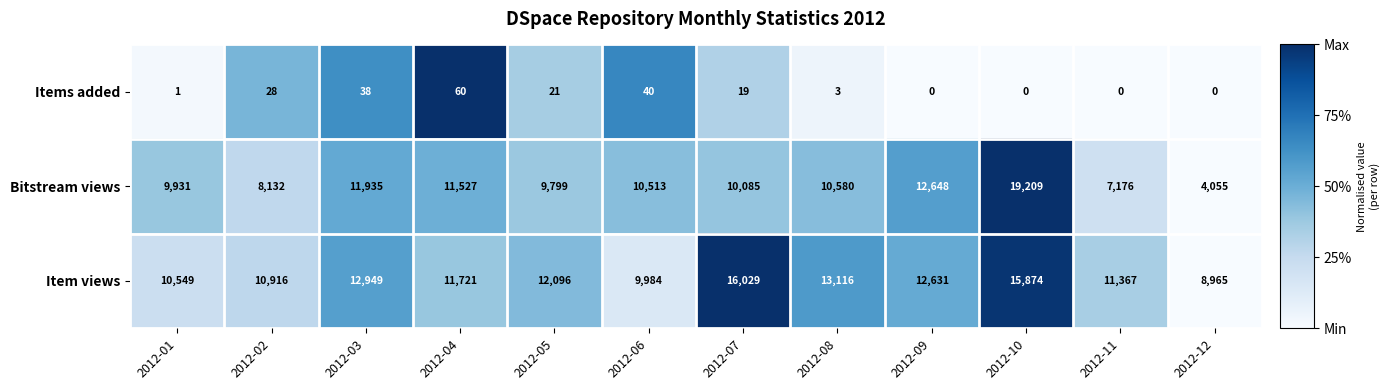

Read the Bitstream views value at 2012-10.

19209